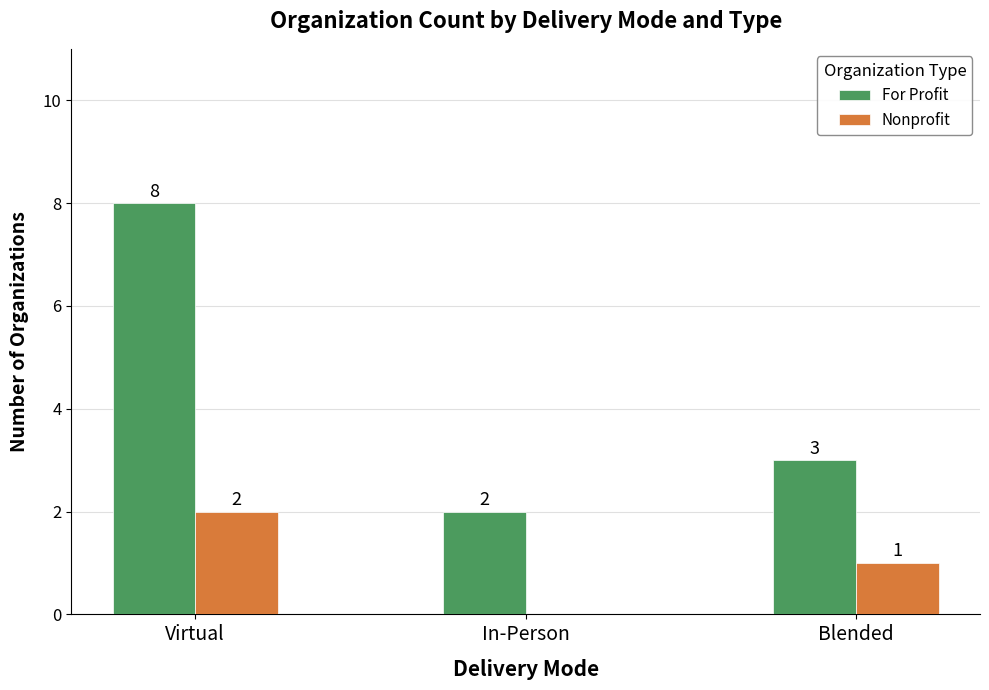

What is the difference between the For Profit values at In-Person and Blended?

1